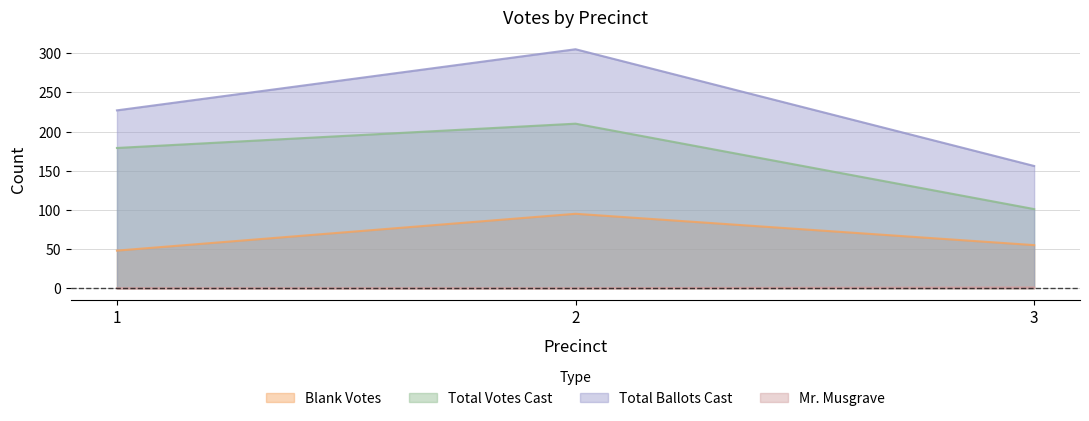

What is the difference between the maximum and minimum values in the Mr. Musgrave series?

1